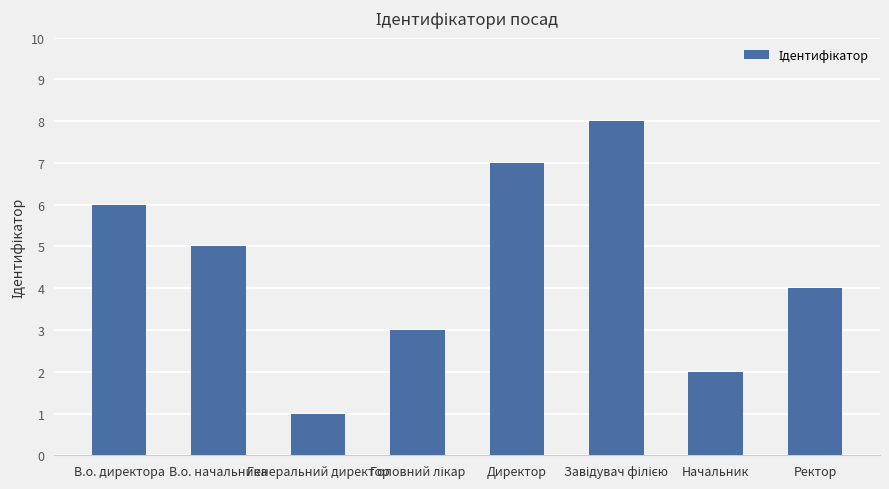

What is the greatest value displayed?

8